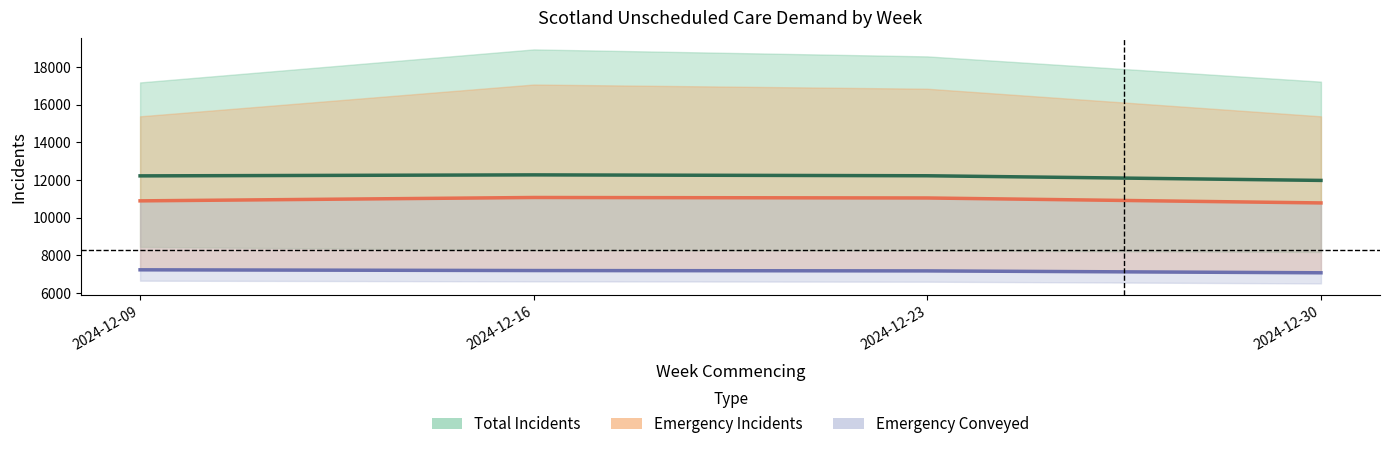

How many values in the Emergency Incidents Attended series are below 11038?

2